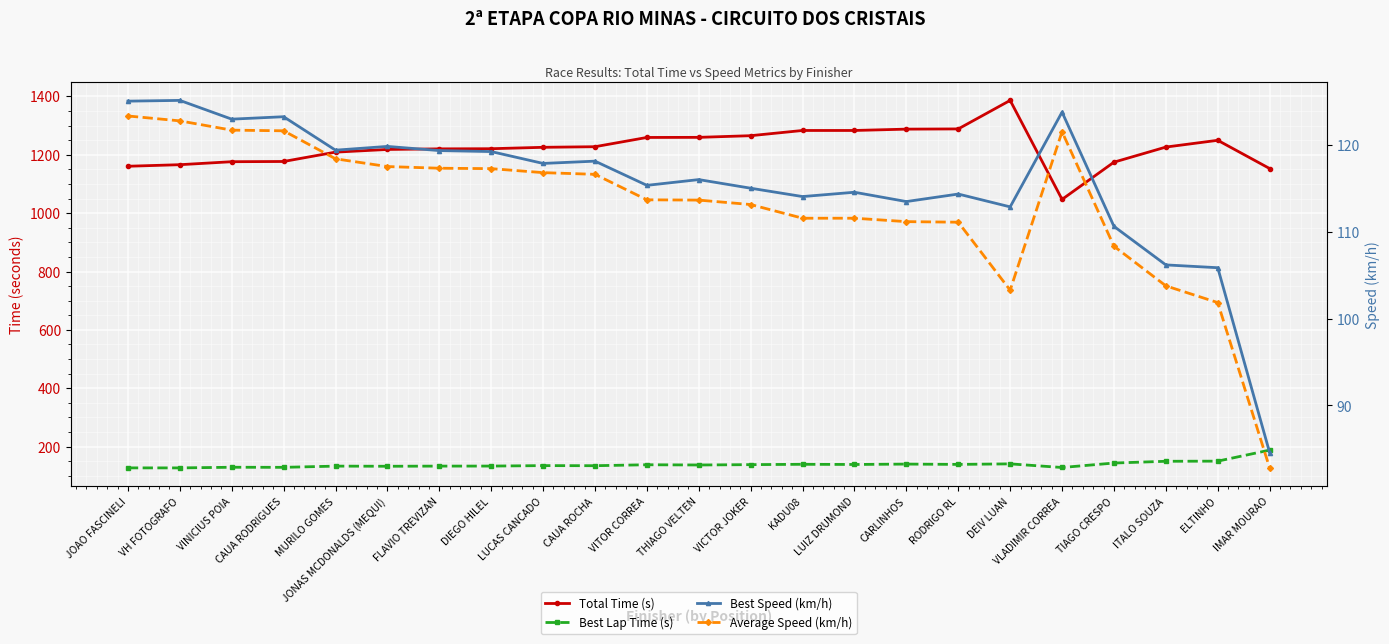

Does the chart display data point markers on the line(s)?

Yes